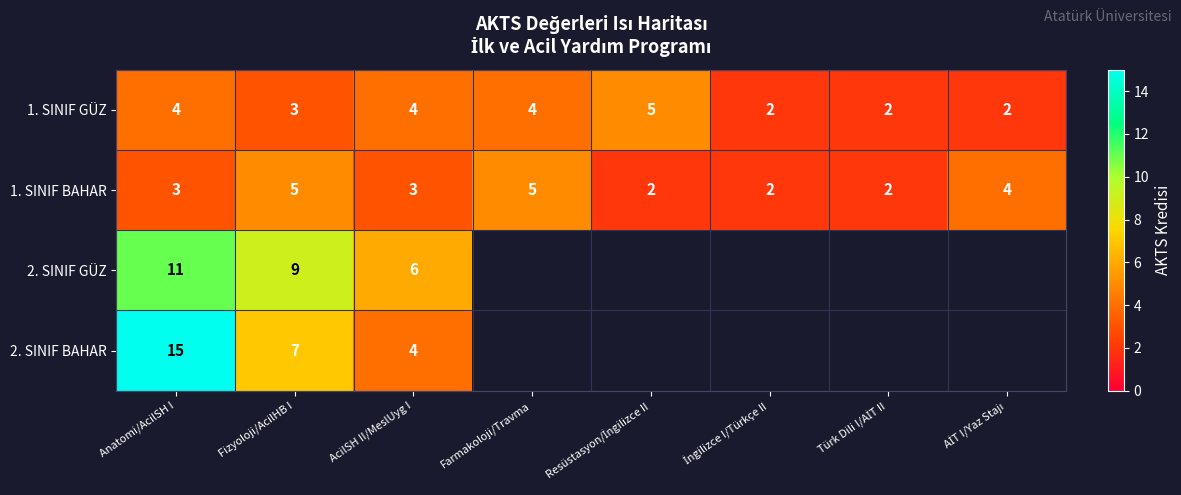

The 1. SINIF BAHAR series shows 9 at Fizyoloji/AcilHB I. True or false?

False